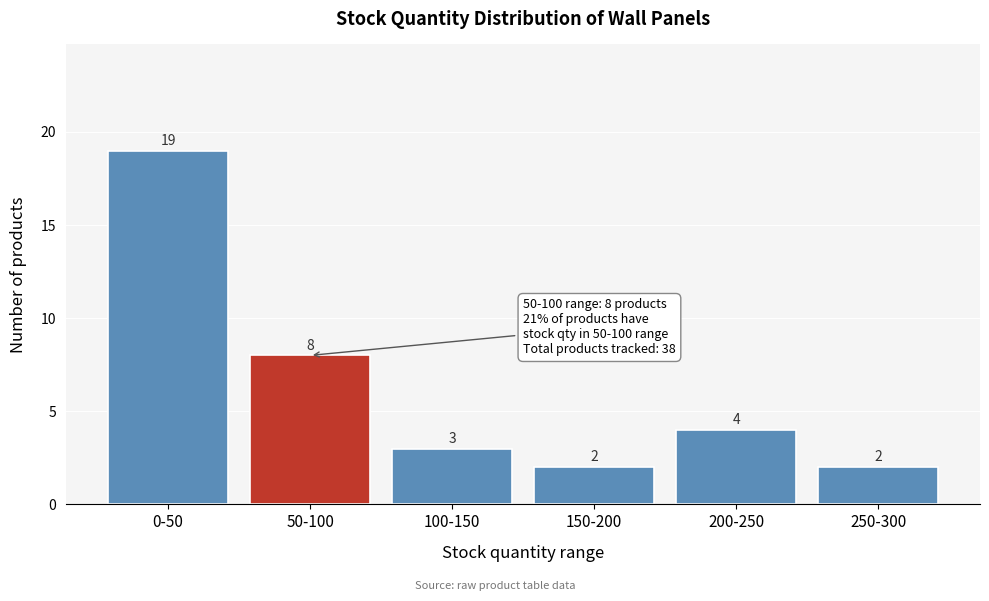

Reading left to right, transcribe all the data shown in this chart.

0-50=19	50-100=8	100-150=3	150-200=2	200-250=4	250-300=2